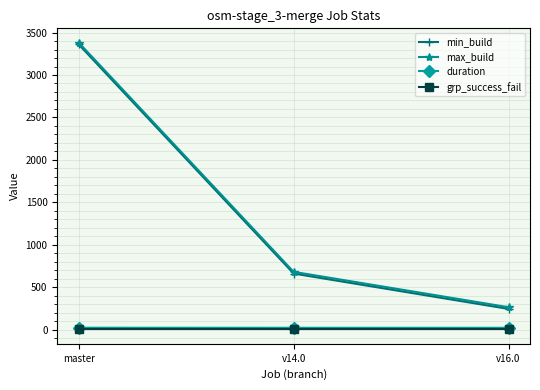

What position from the left is v16.0?

3